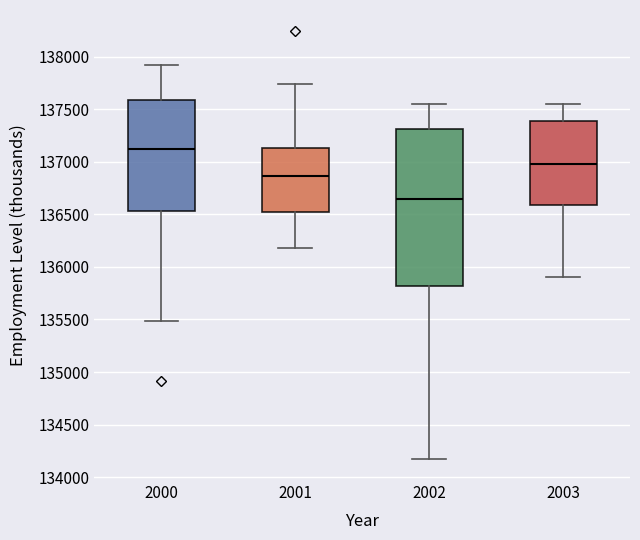

Which box's median line is the lowest?

2002